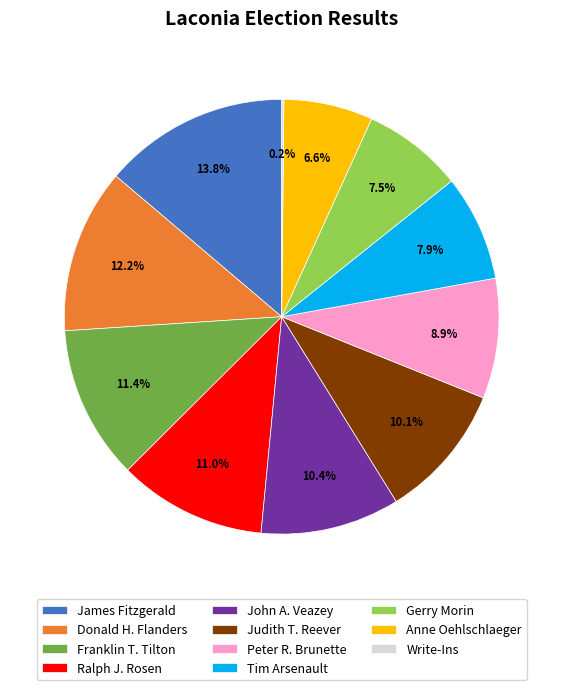

What is the largest slice in the pie chart?

James Fitzgerald